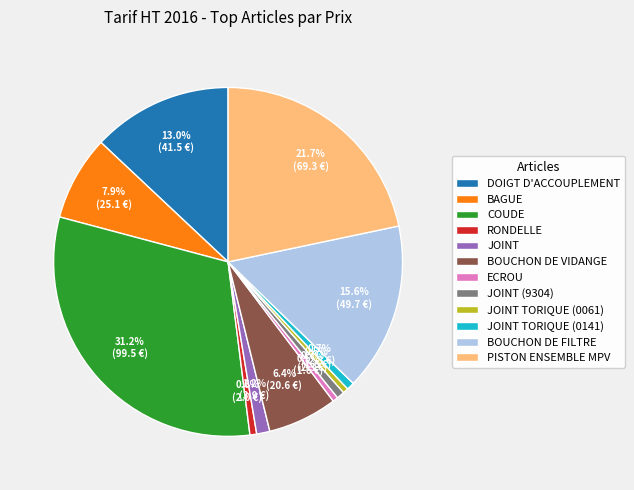

Is there a majority slice in this chart?

No